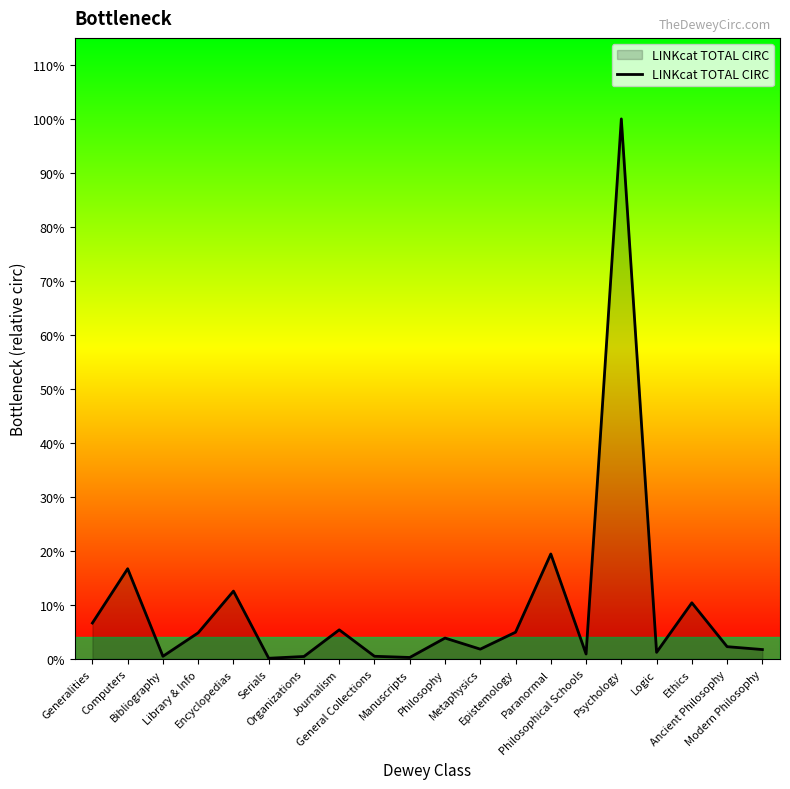

Does the chart have visible grid lines?

No